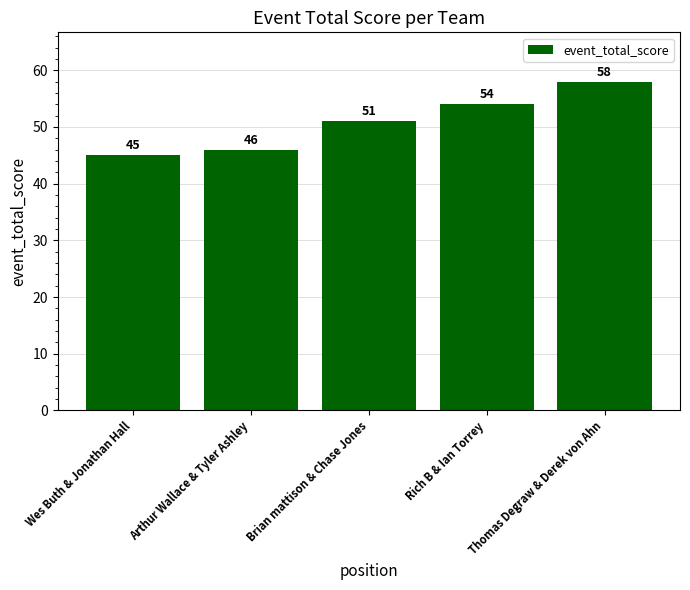

Reading left to right, extract all data points from this chart.

Wes Buth & Jonathan Hall=45	Arthur Wallace & Tyler Ashley=46	Brian mattison & Chase Jones=51	Rich B & Ian Torrey=54	Thomas Degraw & Derek von Ahn=58